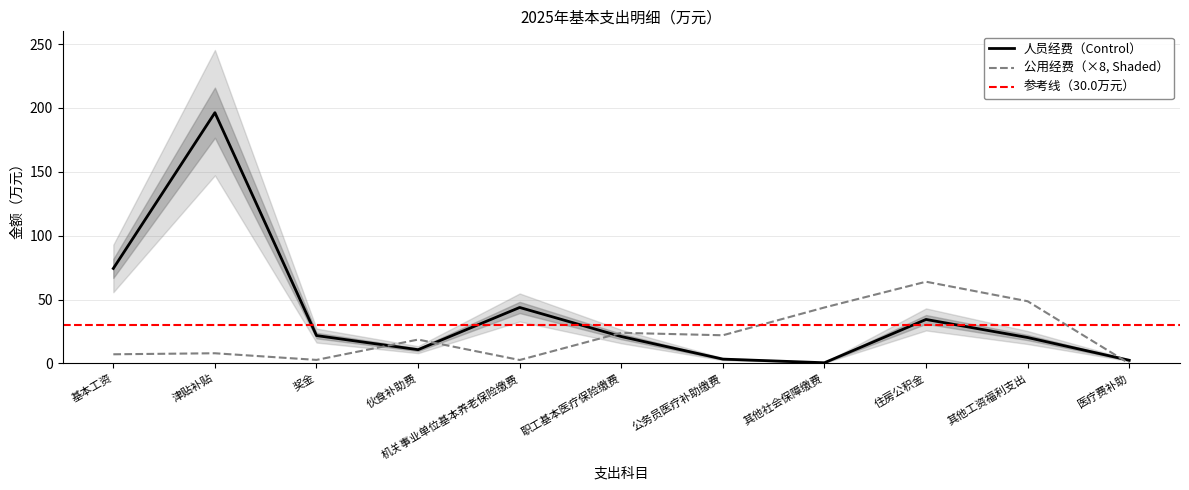

What is the greatest value displayed?

196.3